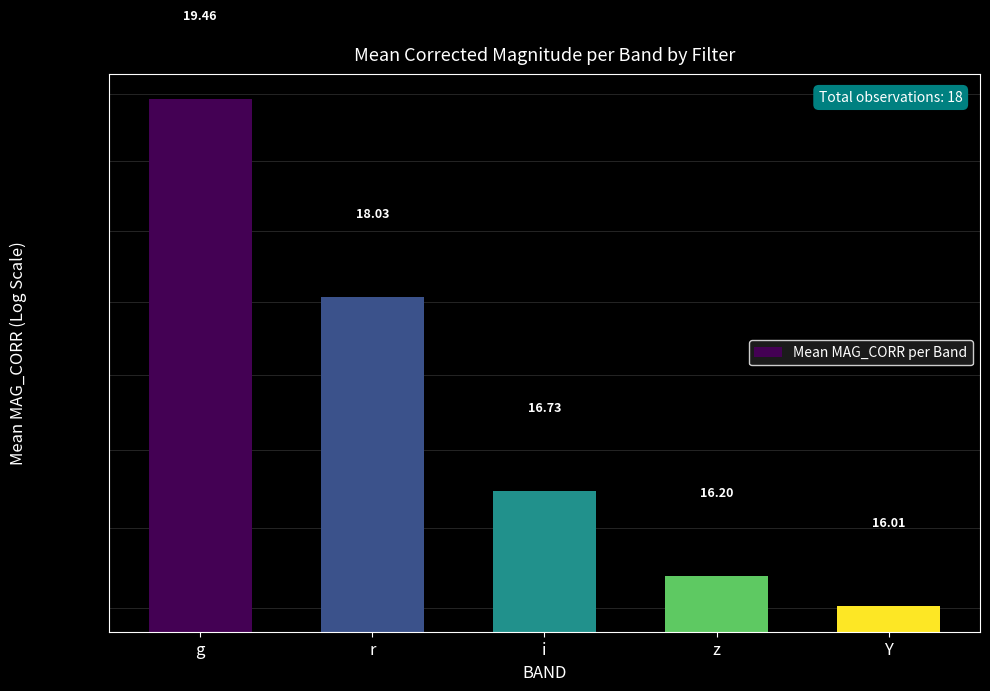

True or false: the data shows 16.2 at z.

True